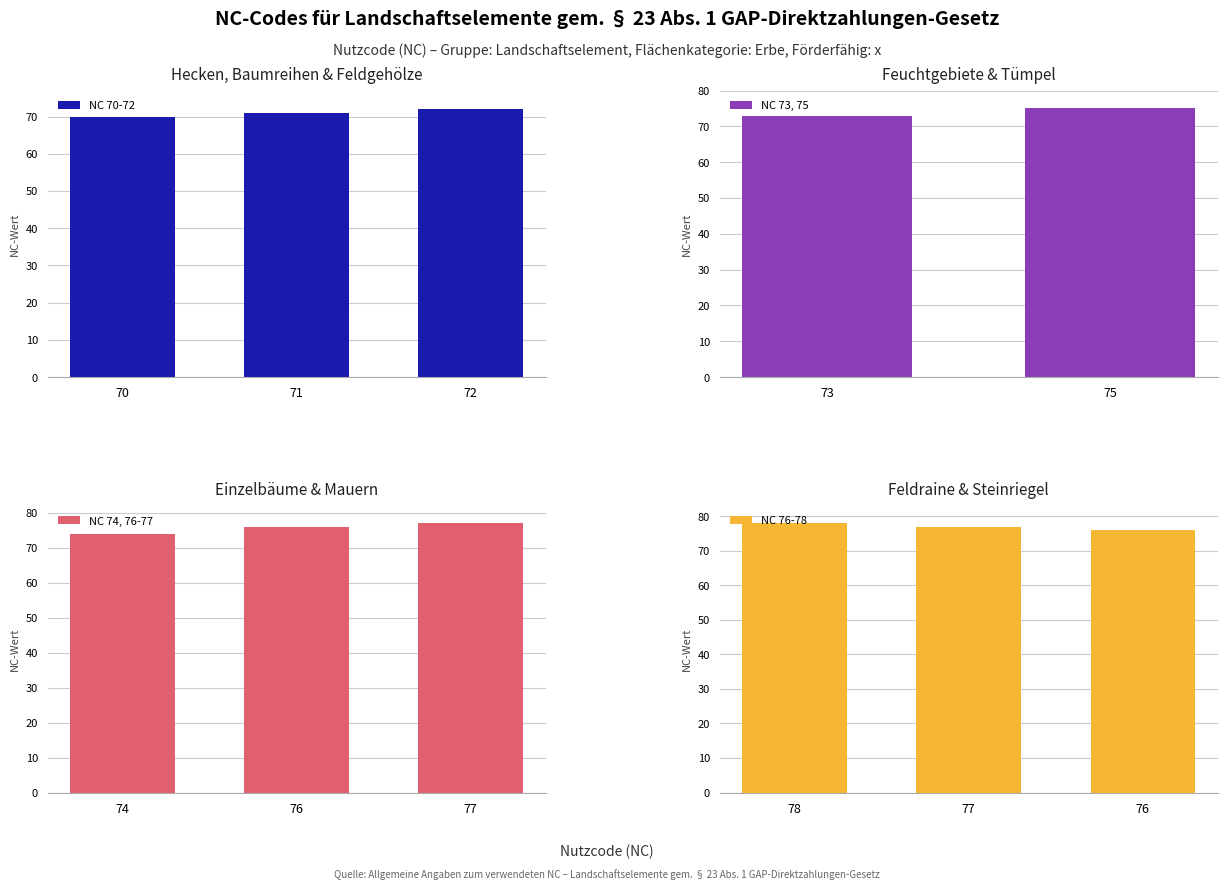

True or false: NC 70-72 has a value of 24 at 72.

False